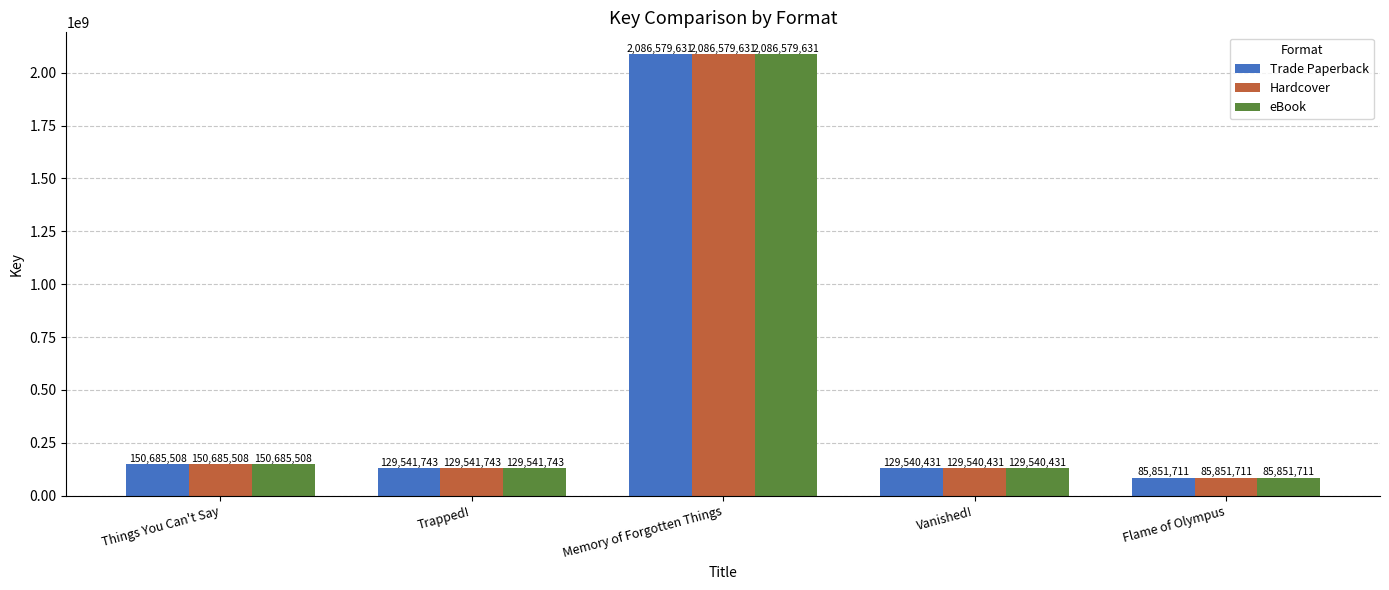

How many values in the Hardcover series are below 129541743?

2